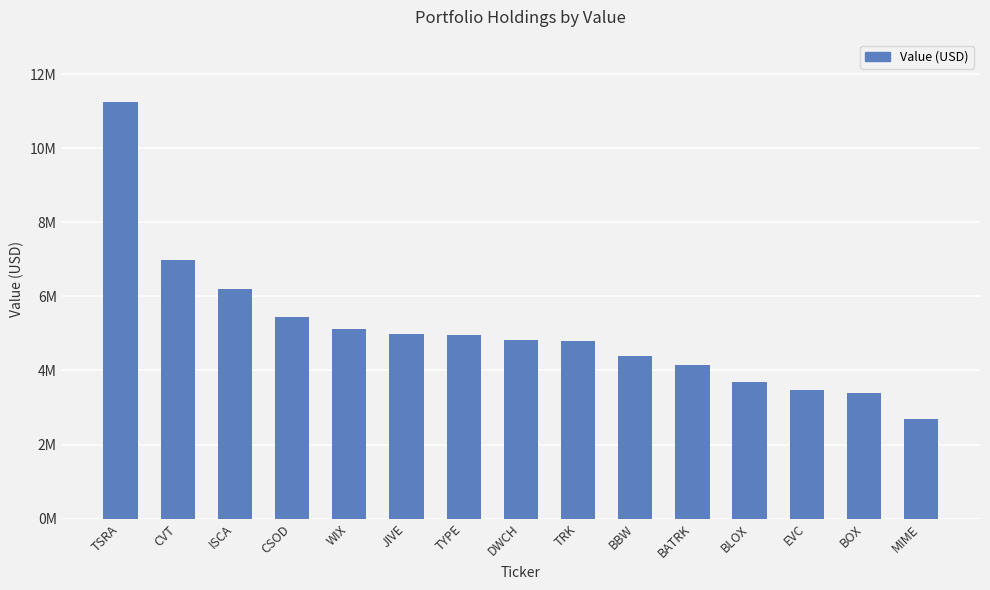

What is the greatest value displayed?

11249000